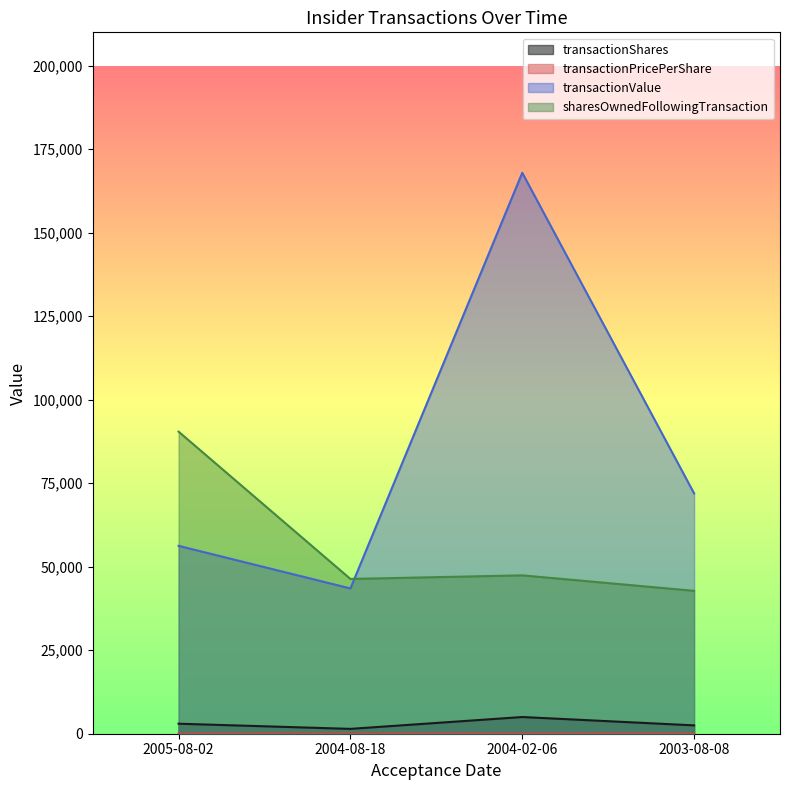

What is the lowest value of the transactionPricePerShare series?

18.8